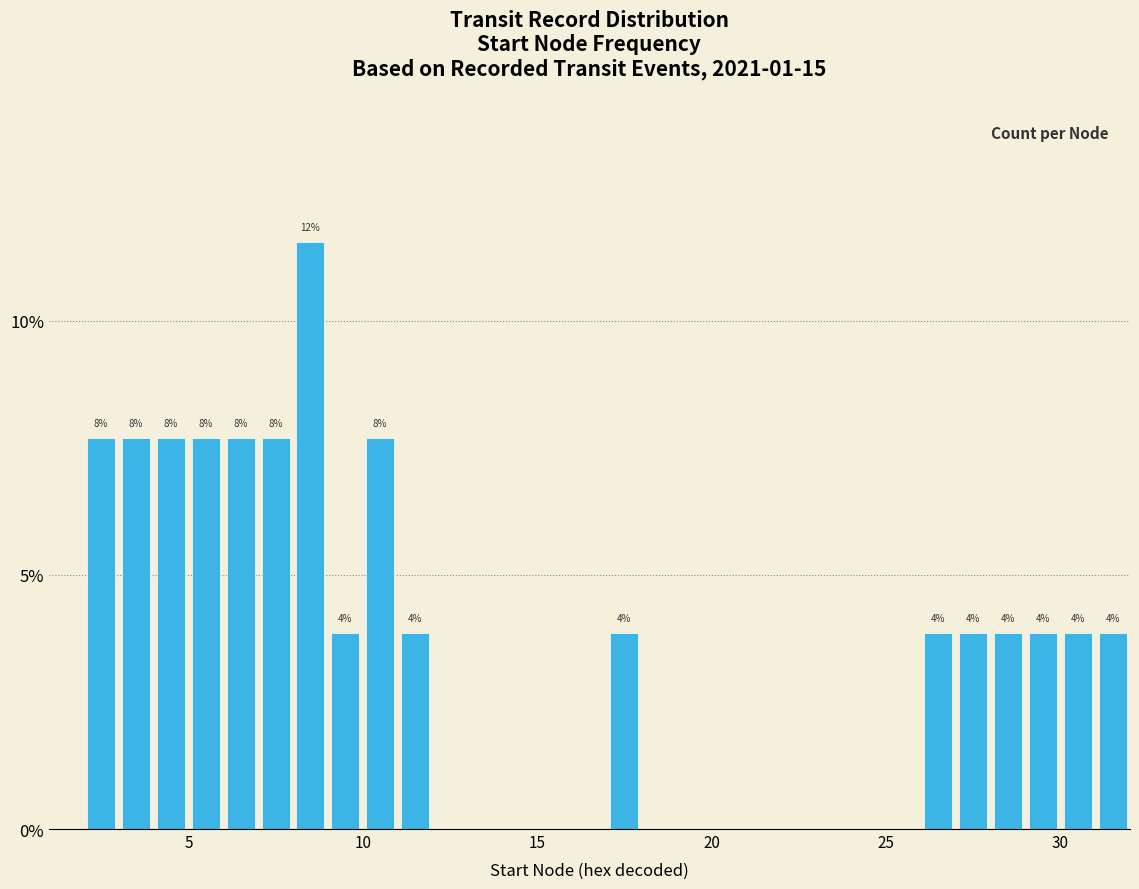

Read against the x-axis, roughly where is the centre of the tallest bar?

8.5